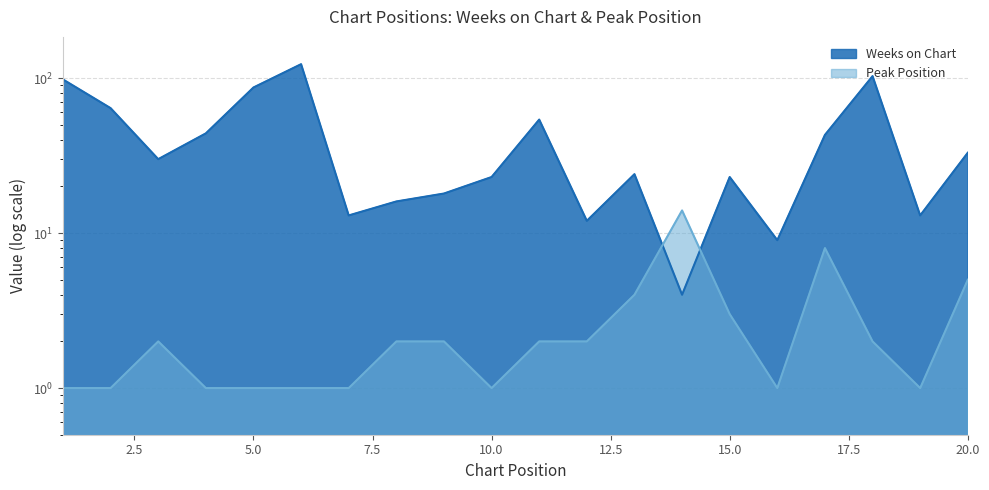

What is the value of the Weeks on Chart point at the 7th from the left?

13